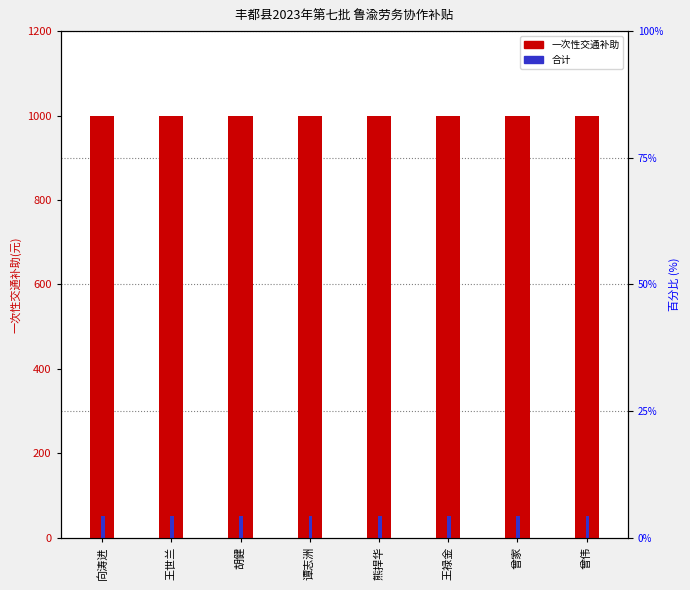

Is it true that 合计 equals 50 at 熊捍华?

True